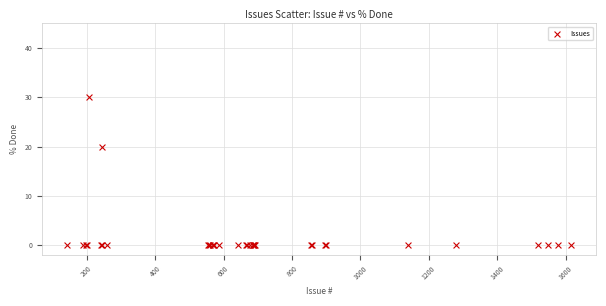

What Y value in the scatter plot is closest to 15?

20